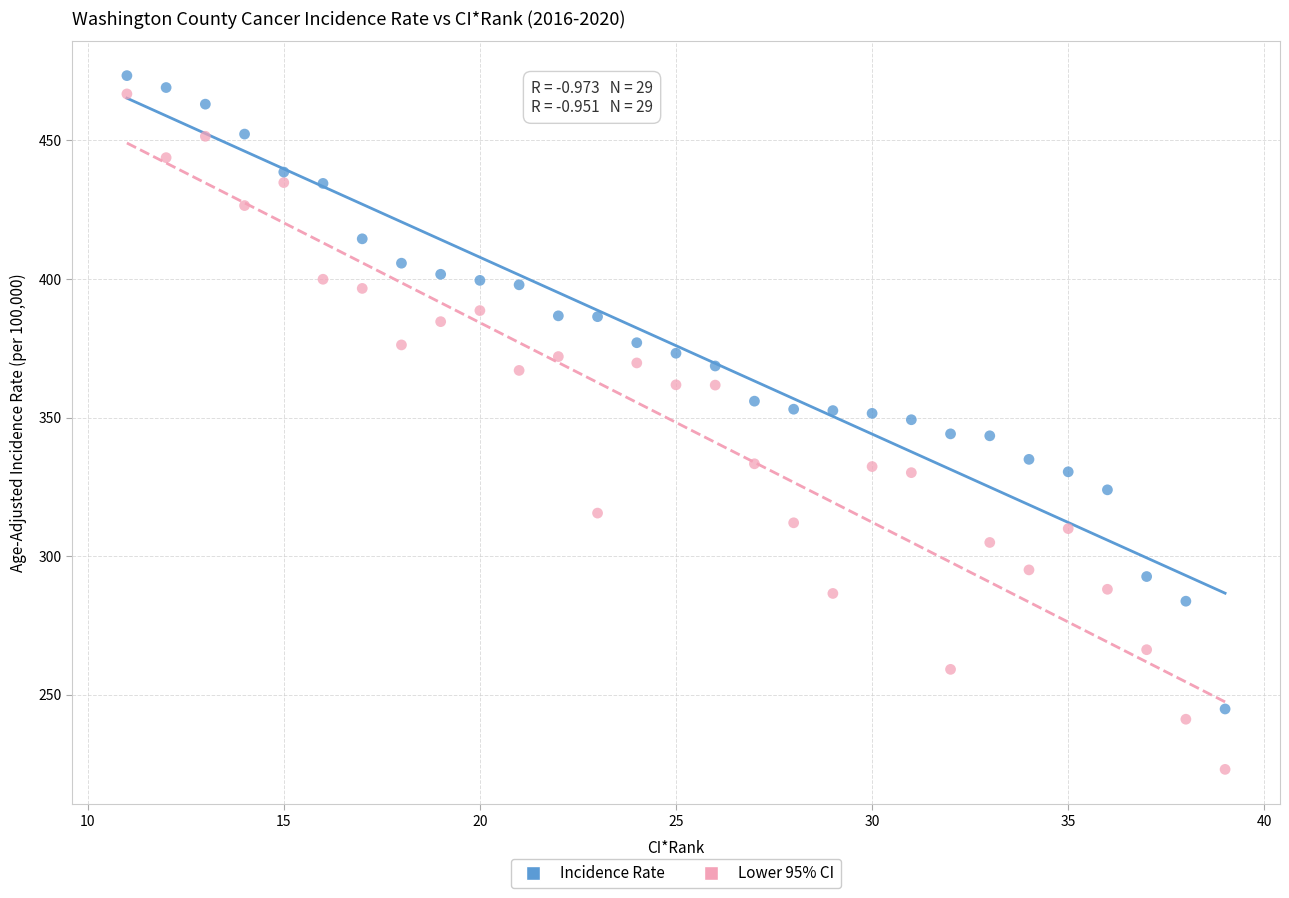

Across all data points, what is the range of Y values (max minus min)?

250.4